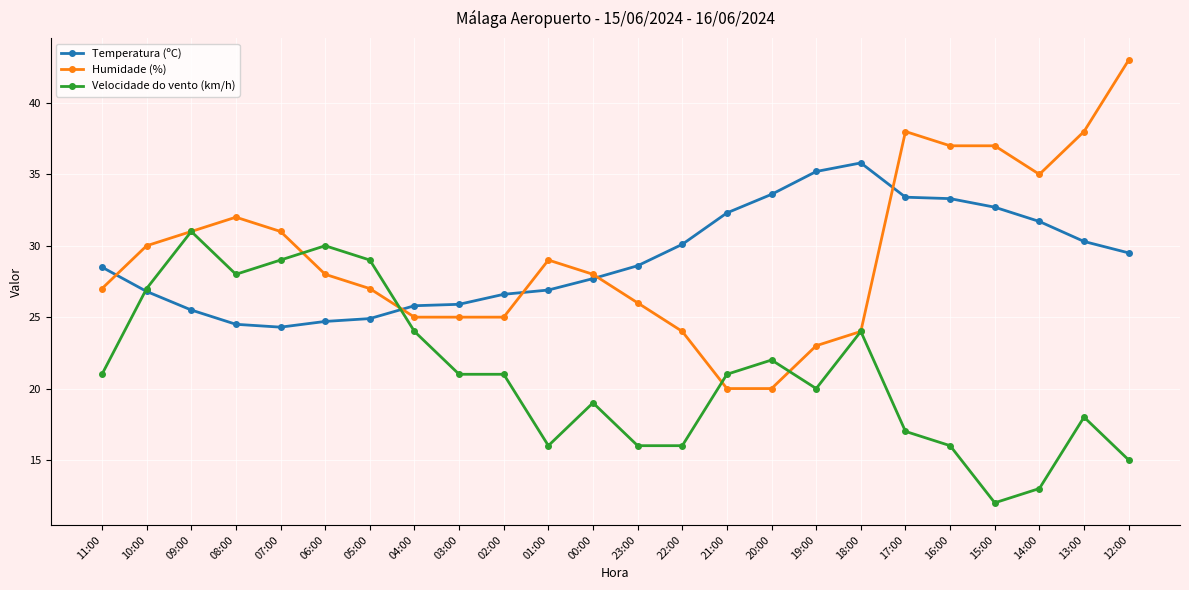

At which category does Velocidade do vento (km/h) reach its first local peak?

09:00